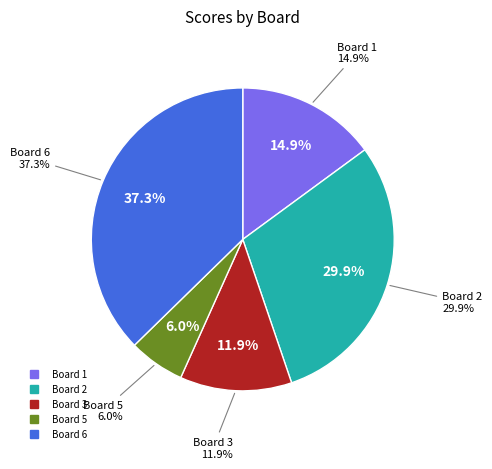

Which has a higher value, 5 or 2?

2